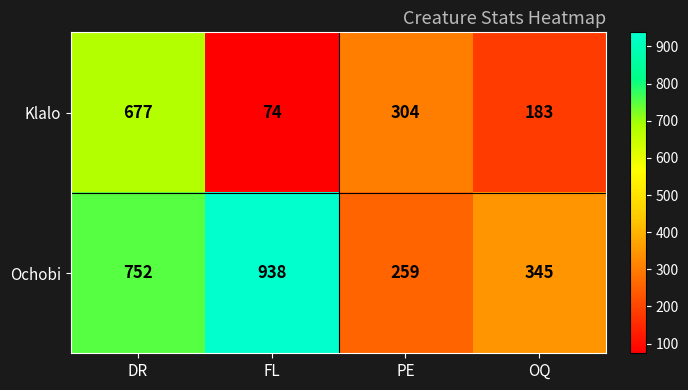

Reading left to right, transcribe all the data shown in this chart.

Klalo: DR=677	FL=74	PE=304	OQ=183
Ochobi: DR=752	FL=938	PE=259	OQ=345